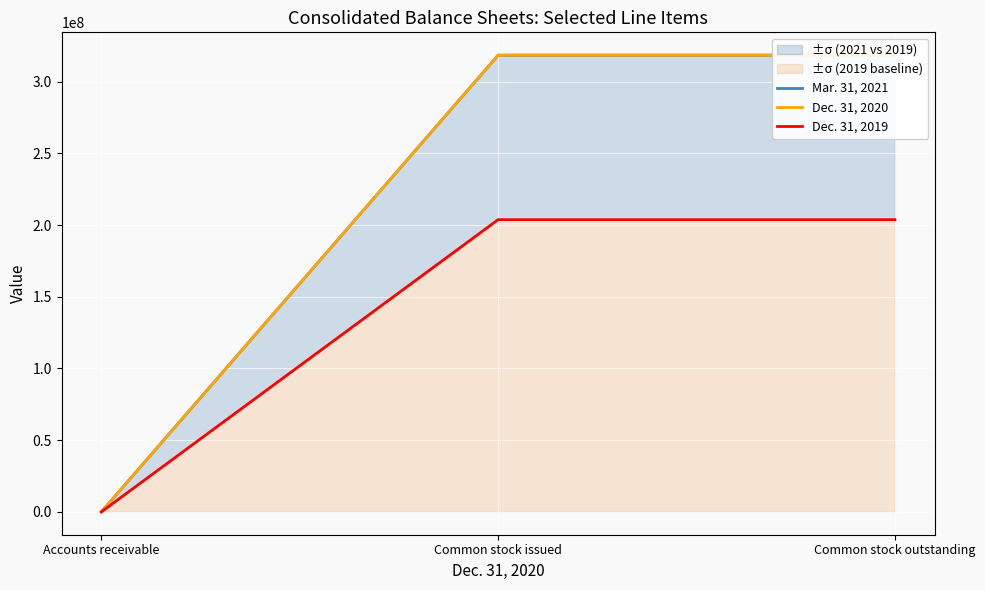

Which category has the lowest value across all series?

Accounts receivable